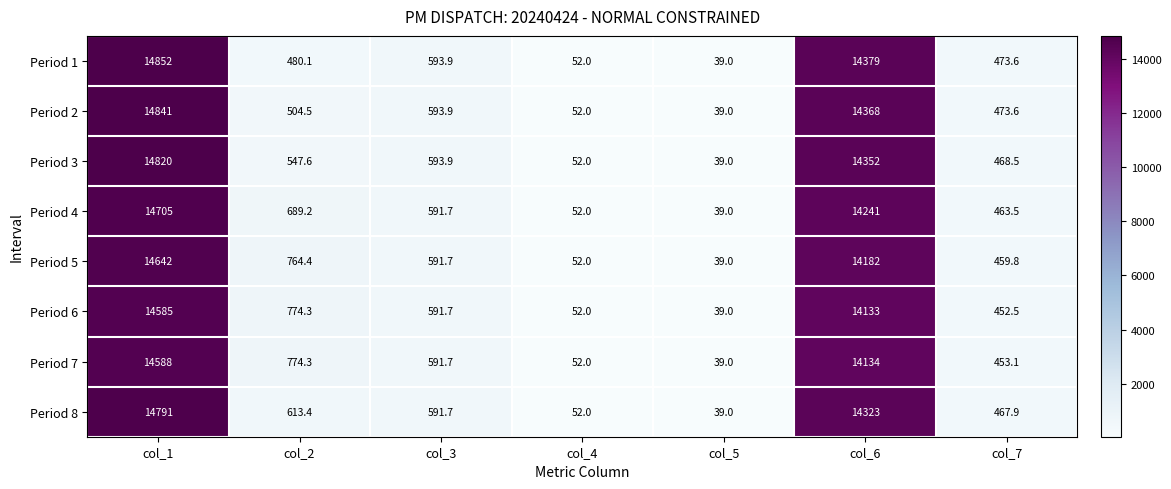

At which label is Period 2 closest to 7440?

col_3